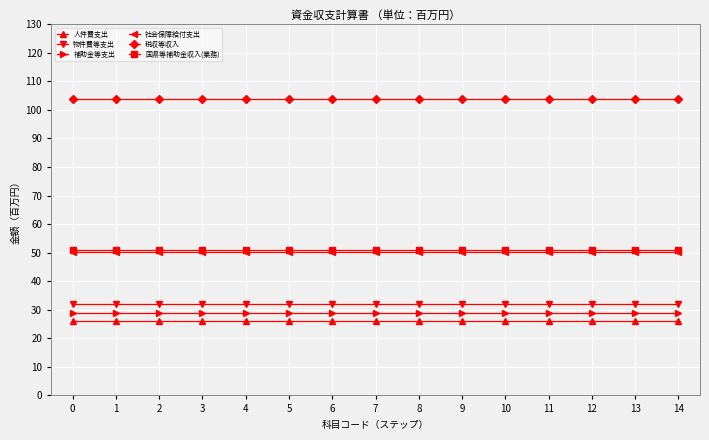

How many lines are shown in the chart?

6